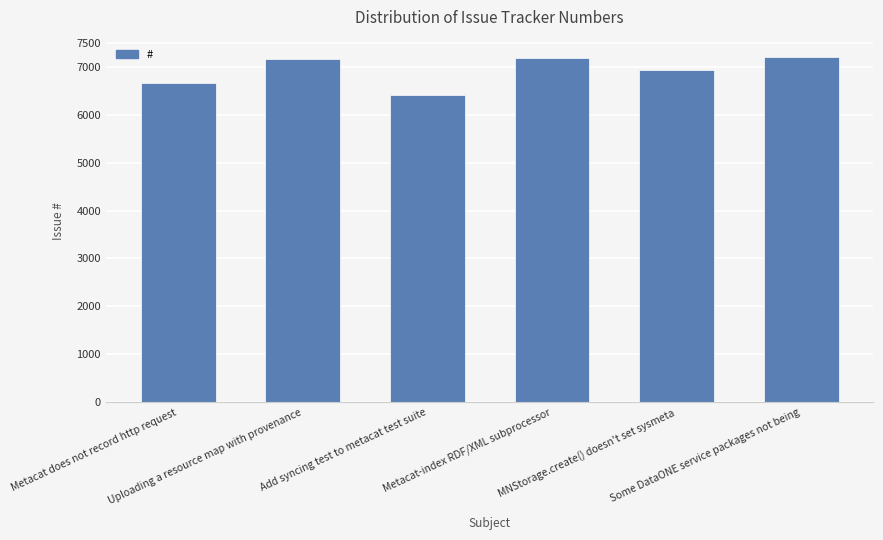

What is the label of the 3rd bar from the left?

Add syncing test to metacat test suite